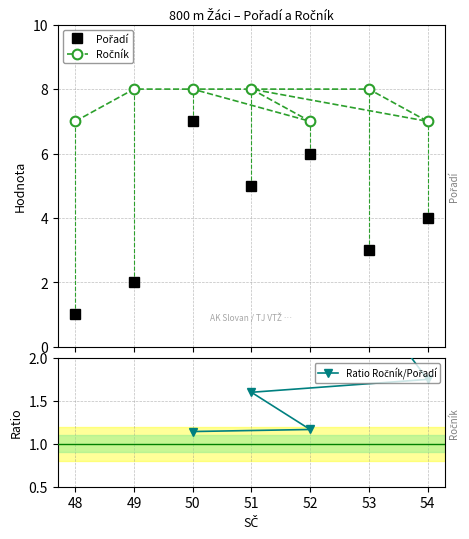

Rank the series by their maximum value, from highest to lowest.

Ročník, Pořadí, Ratio Ročník/Pořadí